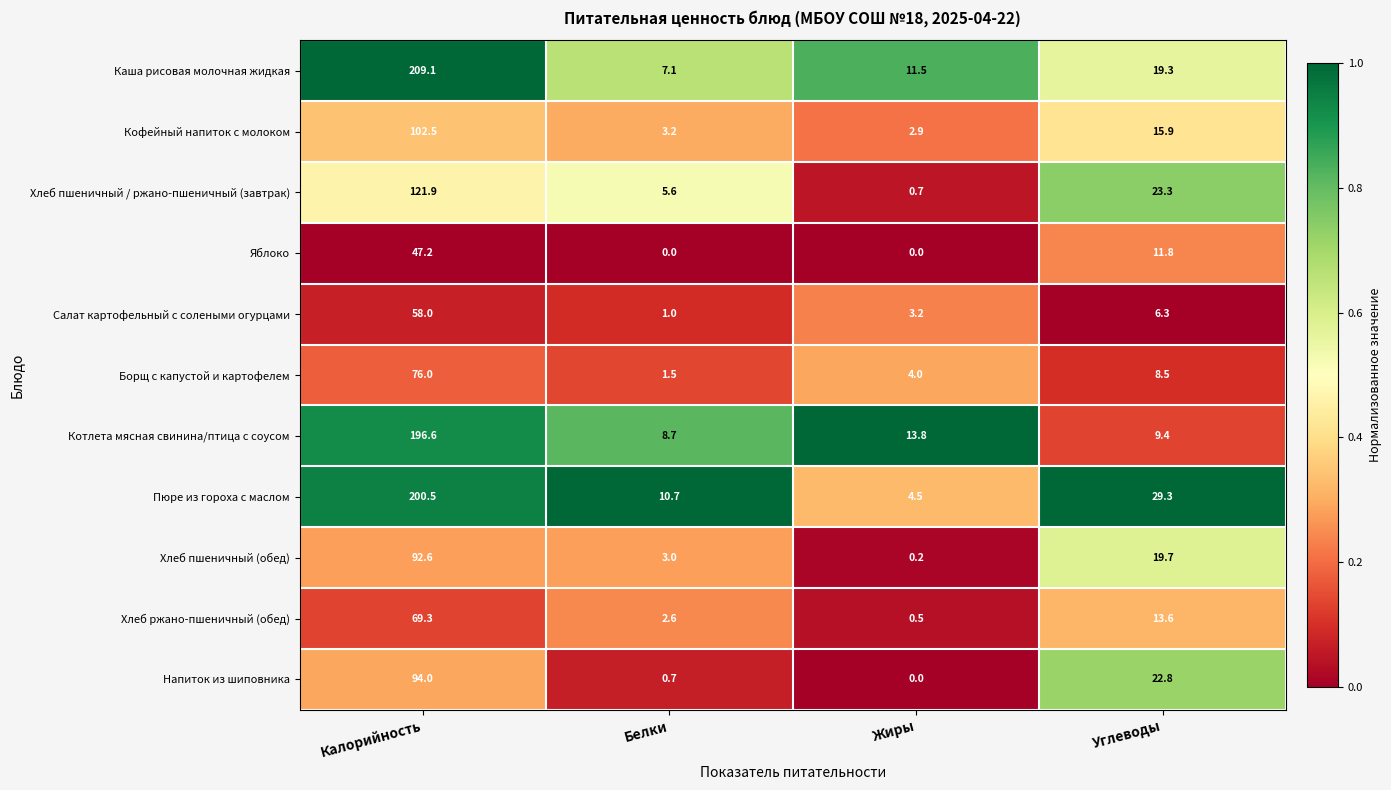

Which series changed the most between Калорийность and Белки?

Каша рисовая молочная жидкая